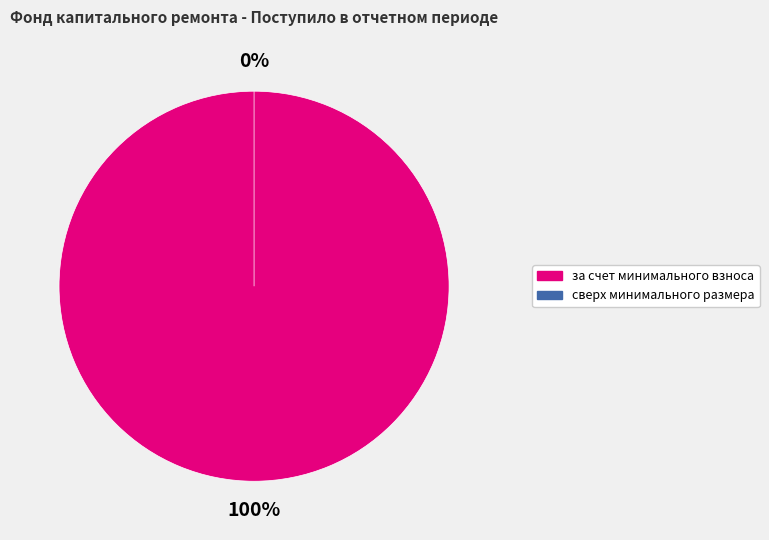

Rank the categories by value from lowest to highest.

сверх минимального размера, за счет минимального взноса